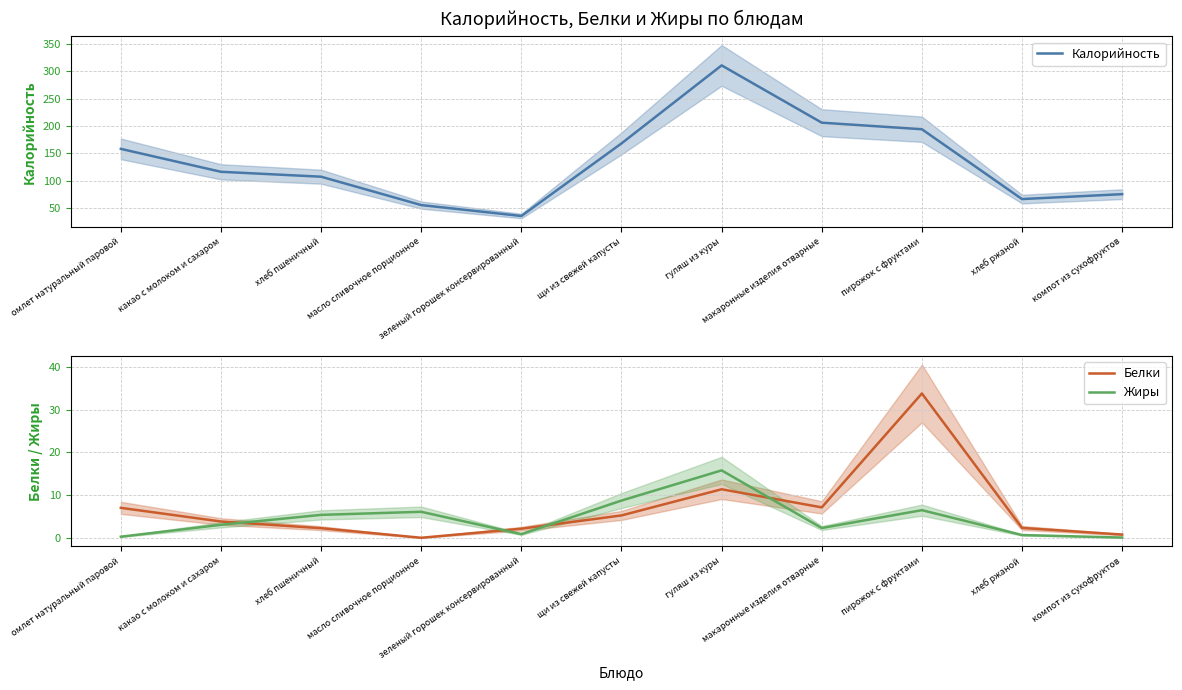

Rank the series at хлеб пшеничный from highest to lowest value.

Калорийность, Жиры, Белки